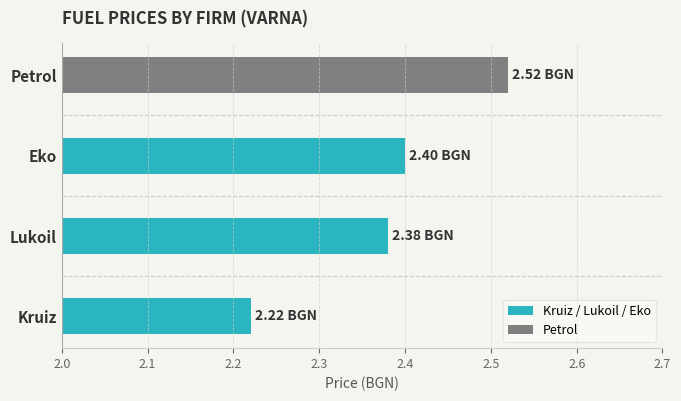

Are the bars horizontal?

Yes